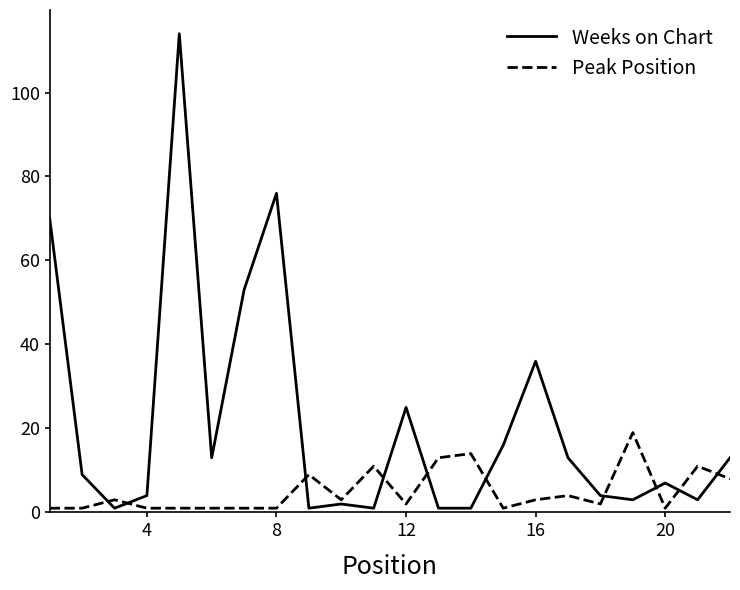

What is the maximum value for Weeks on Chart?

114